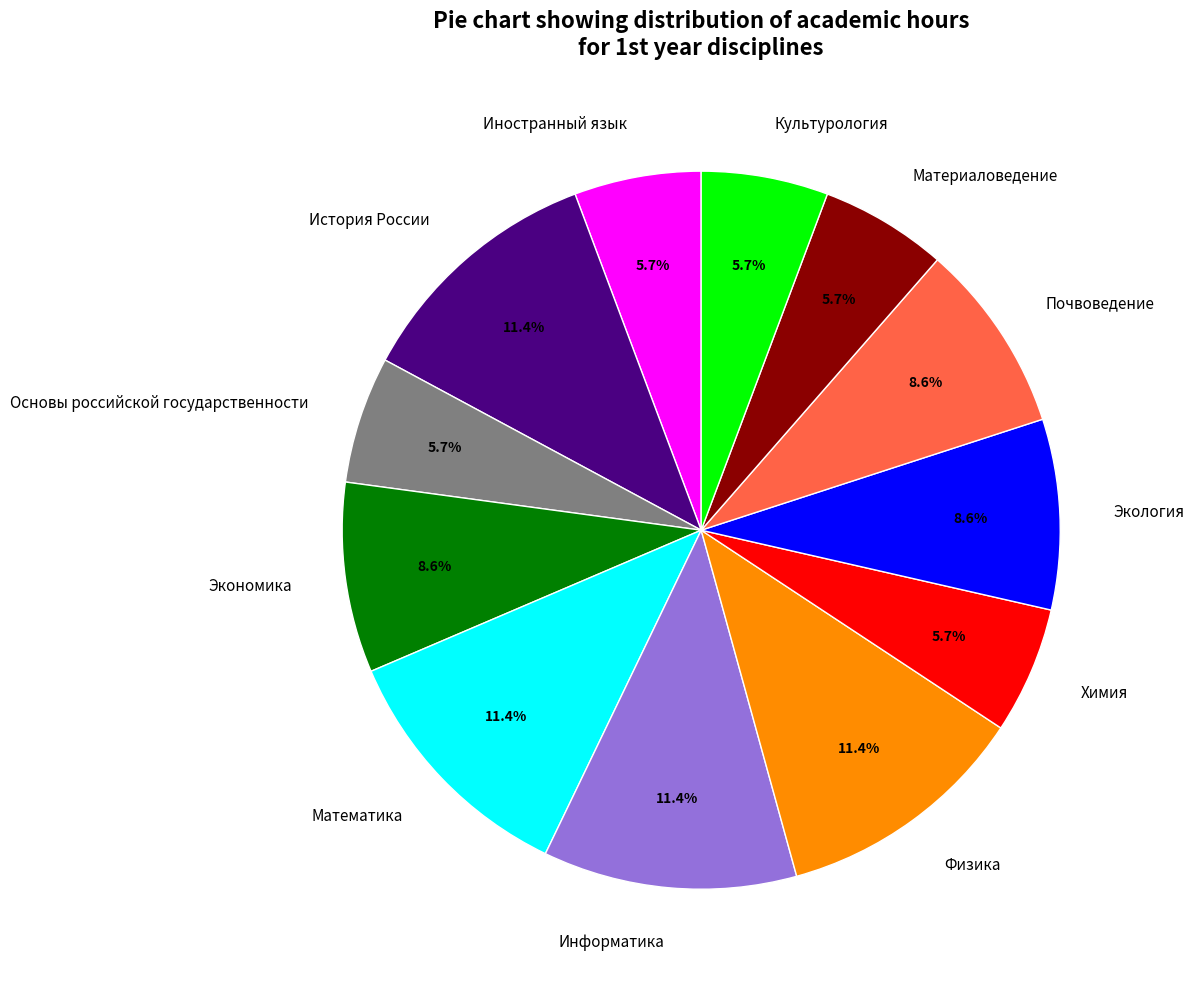

What portion of the pie excludes Математика?

88.6%